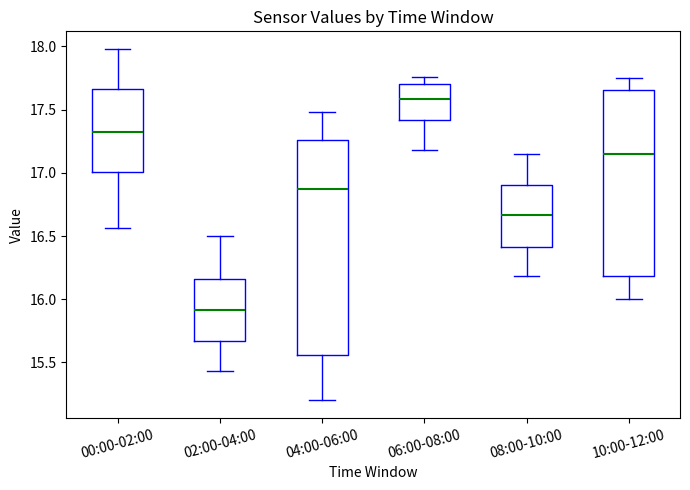

Which box's median line is the highest?

06:00-08:00